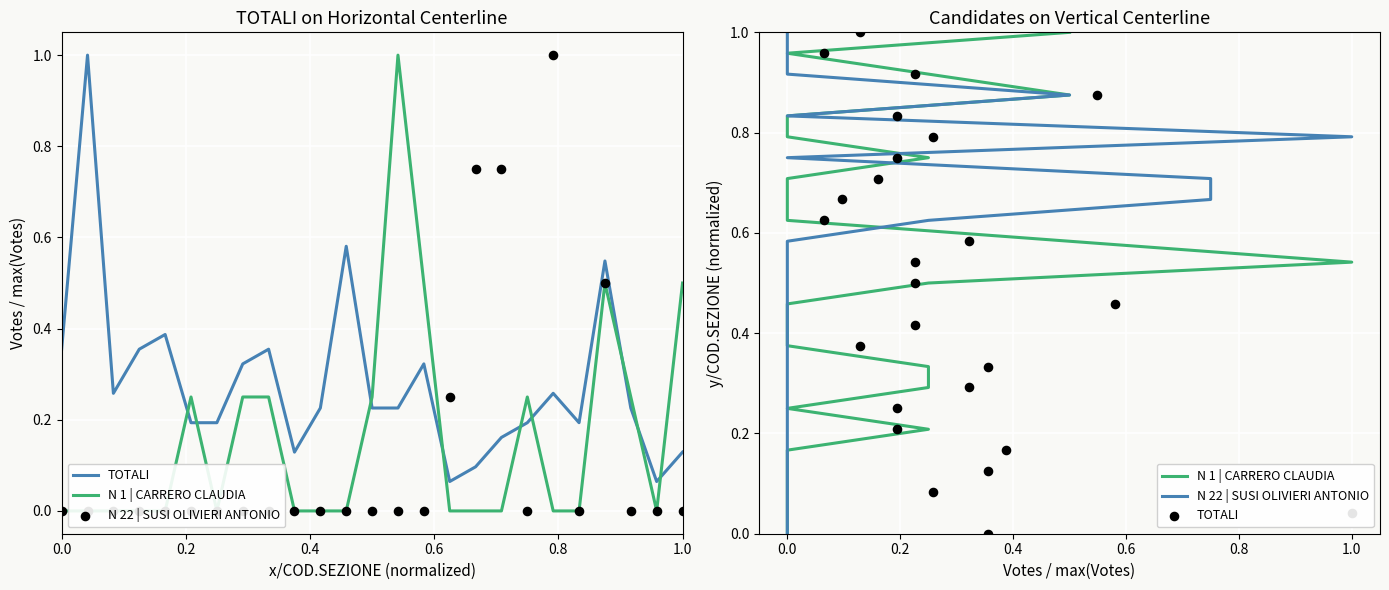

At how many categories does at least one series exceed 0?

24